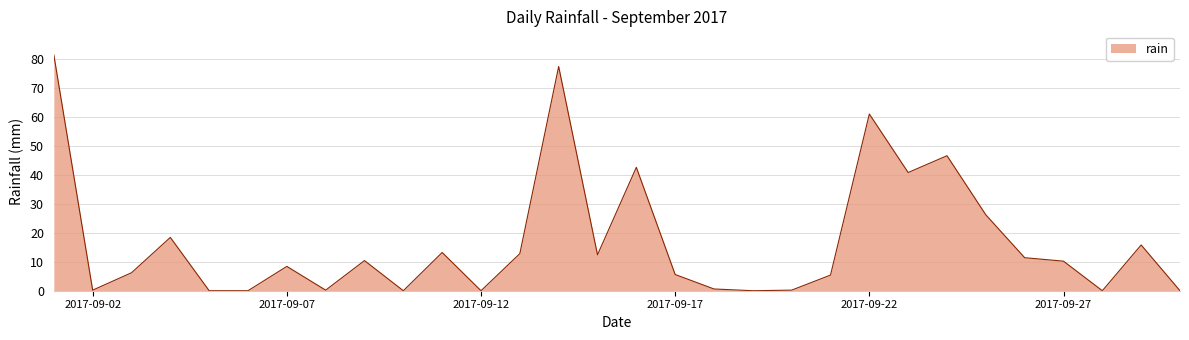

What is the greatest value displayed?

81.4